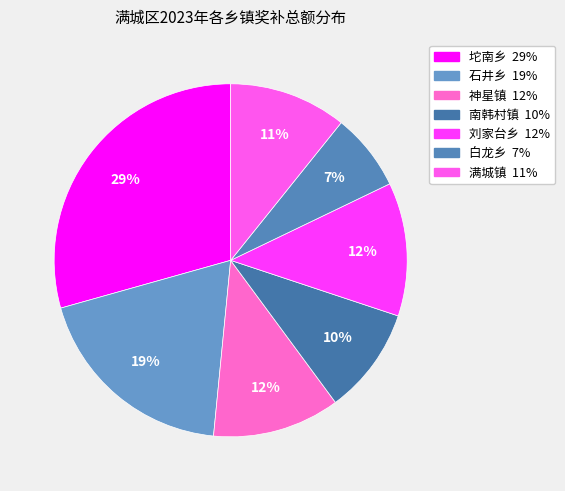

What is the smallest slice in the pie chart?

白龙乡